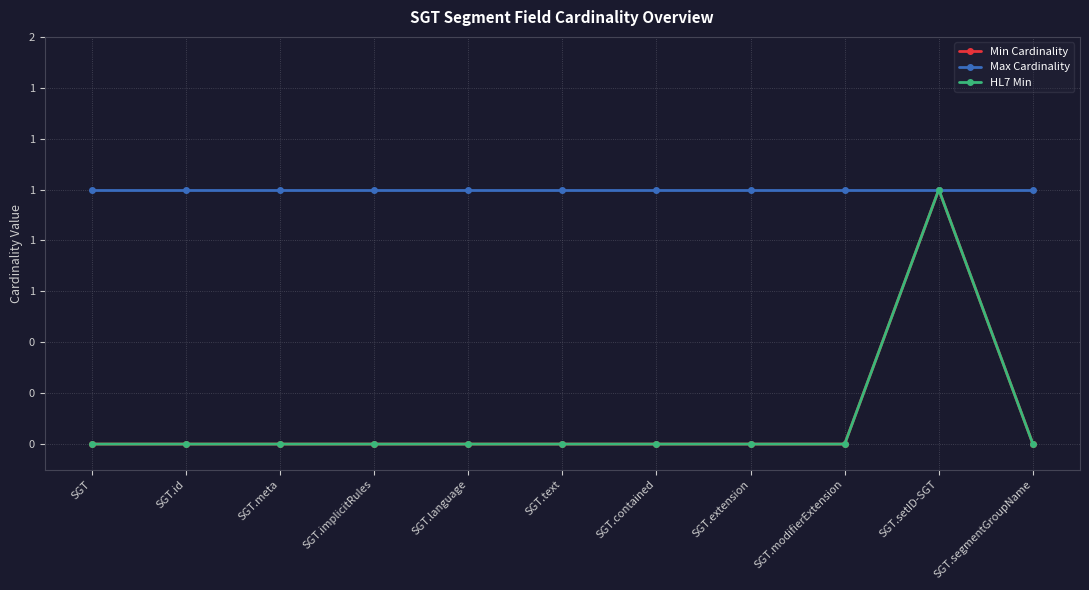

Does the chart have visible grid lines?

Yes